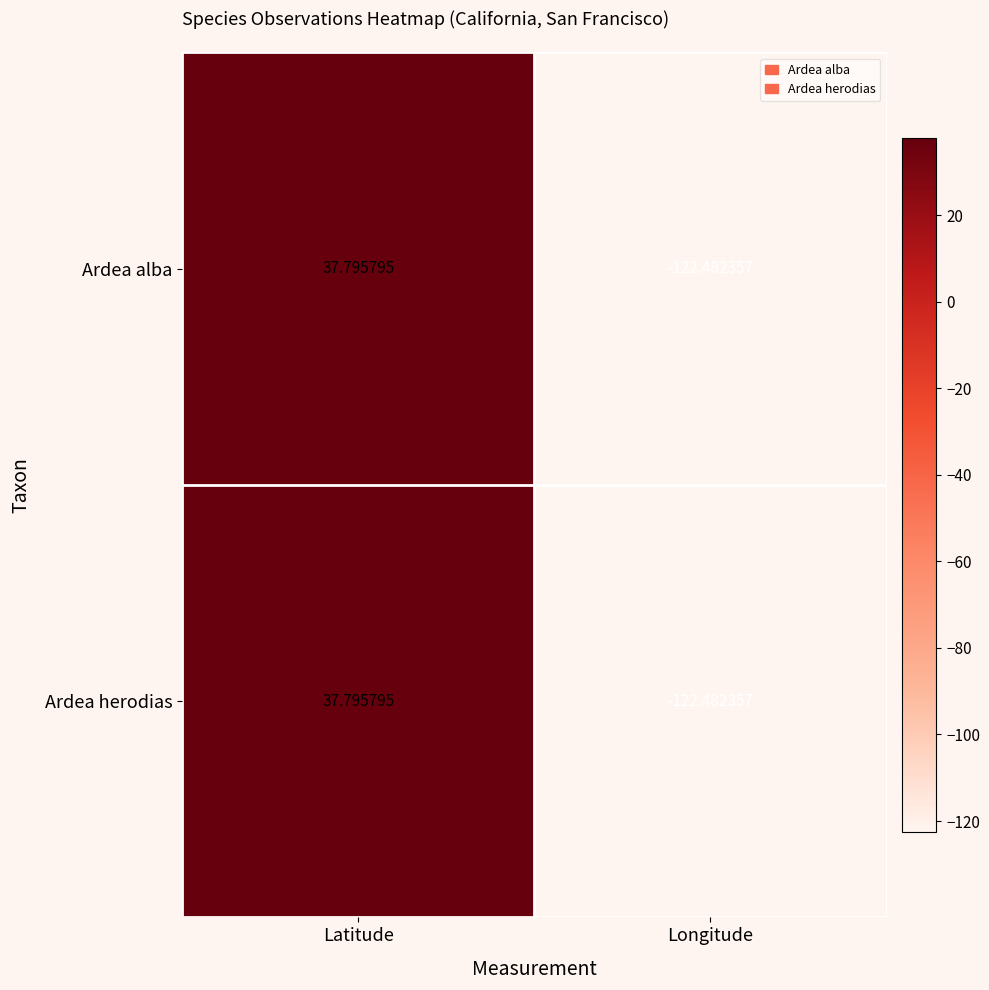

How many data points in Ardea herodias are less than 37?

1